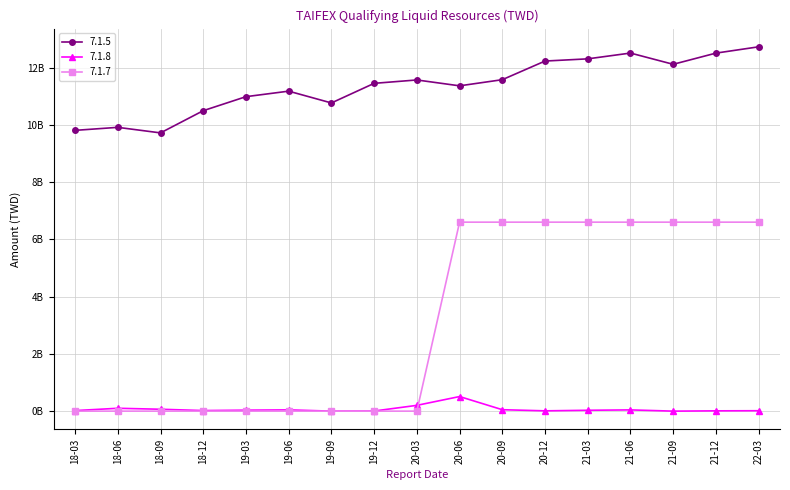

How many interior local valleys does the 7.1.8 series have?

4